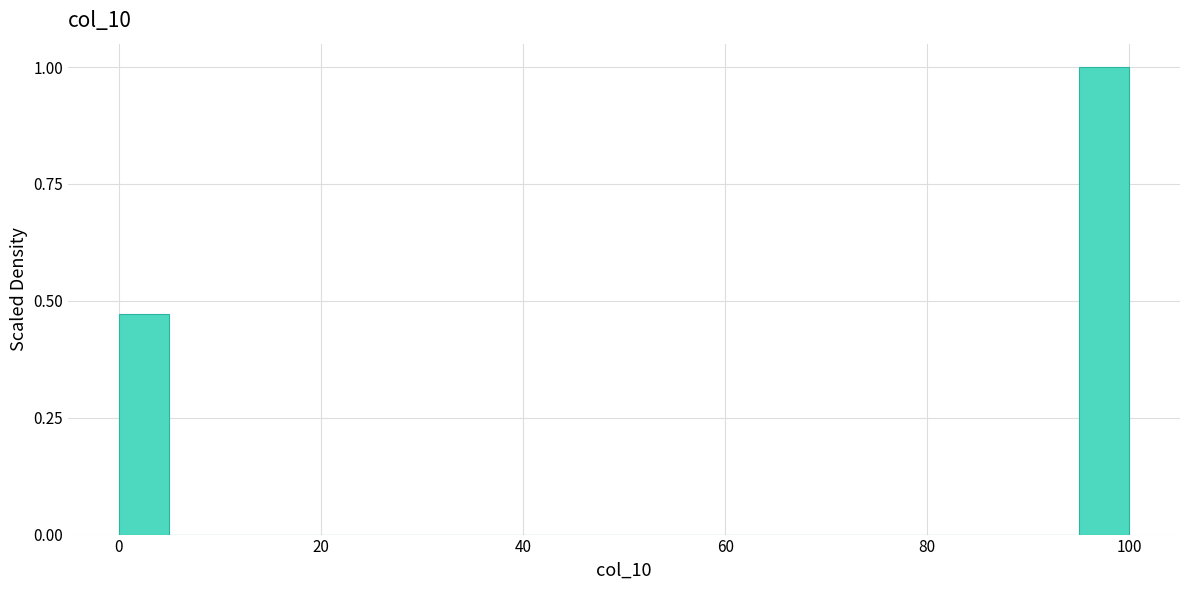

Read against the x-axis, roughly where is the centre of the tallest bar?

98